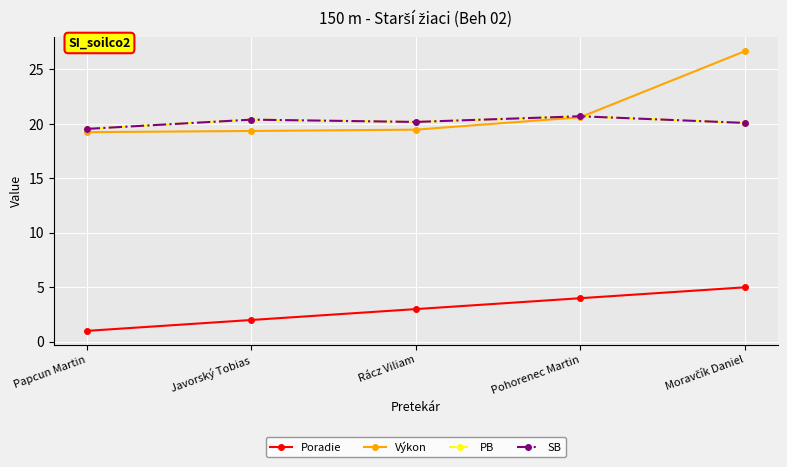

At which category does SB reach its first local peak?

Javorský Tobias